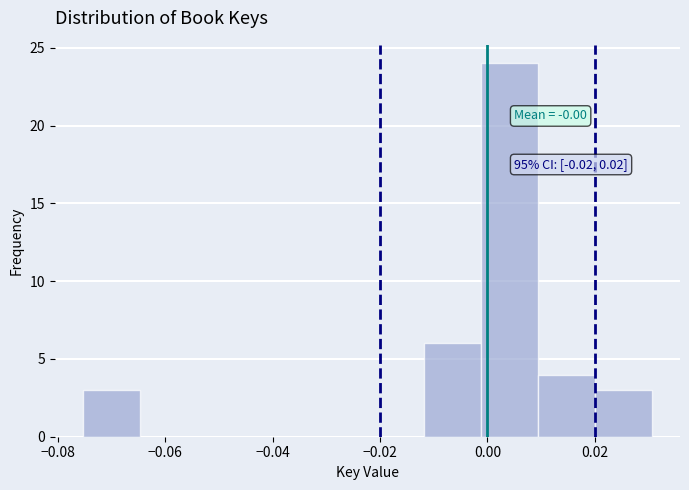

Which range on the x-axis has the tallest bar?

-0.002 to 0.010